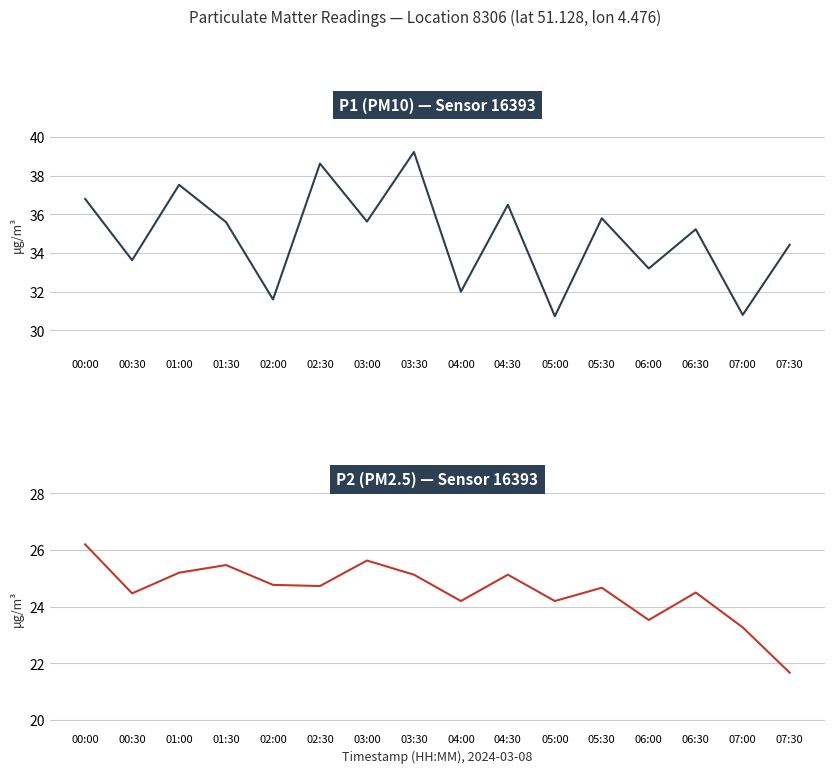

What is the label of the 4th point from the right?

06:00